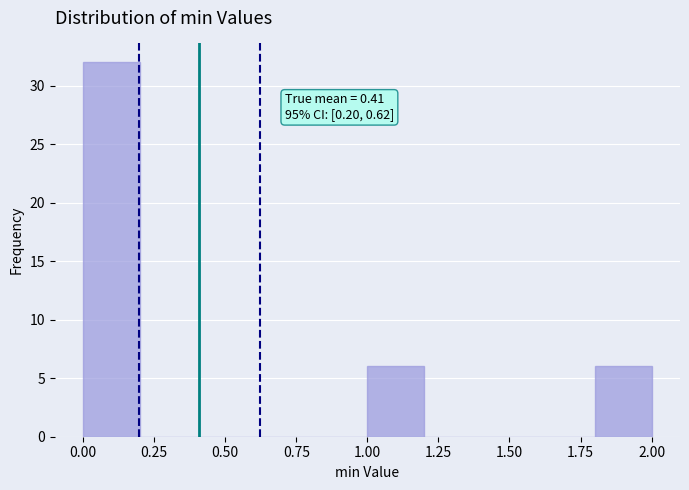

Over which range of the x-axis is the bar tallest?

0.0 to 0.2